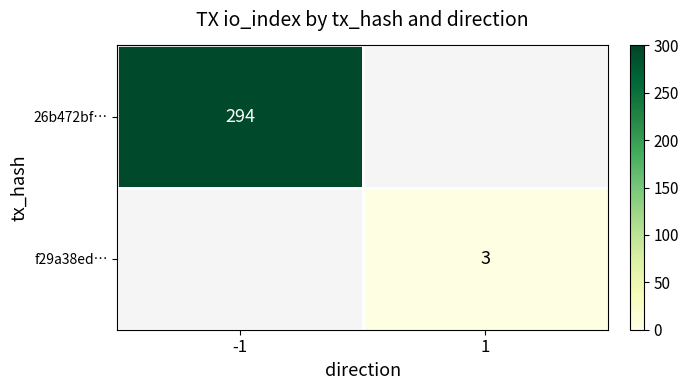

What is the minimum value shown in the chart?

3.0